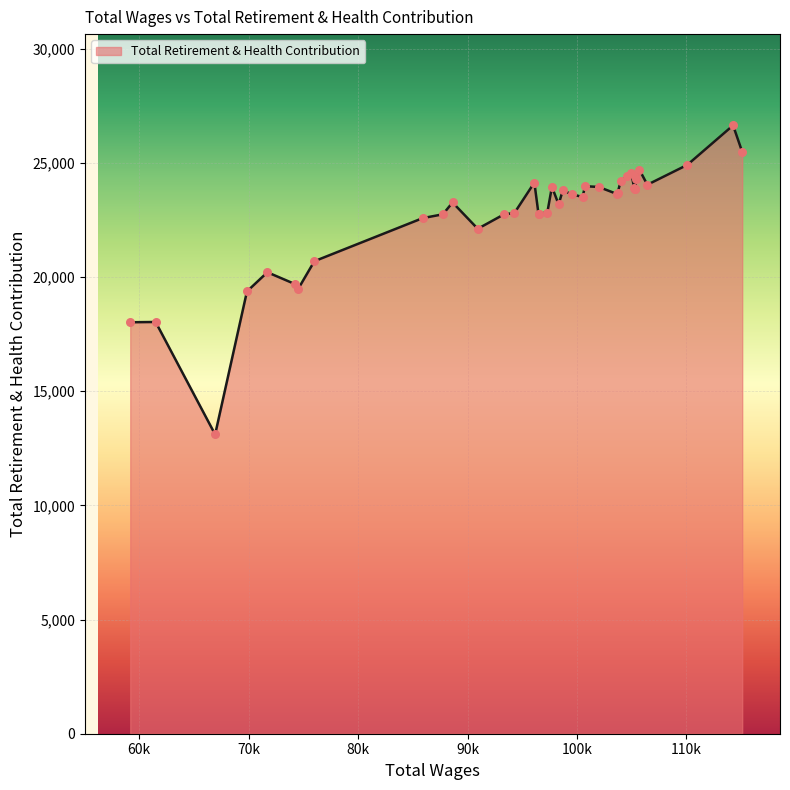

What is the difference between the maximum and minimum values?

13536